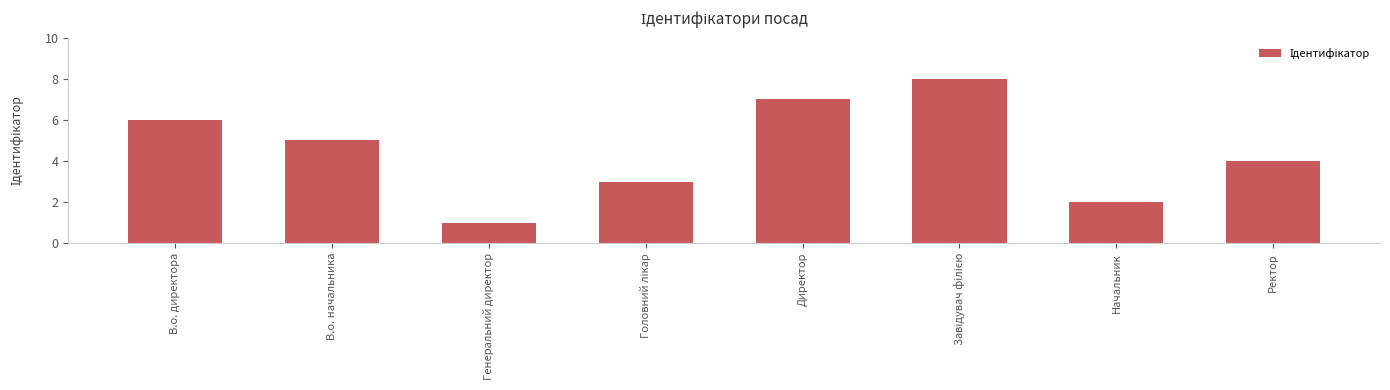

What is the maximum value shown in the chart?

8